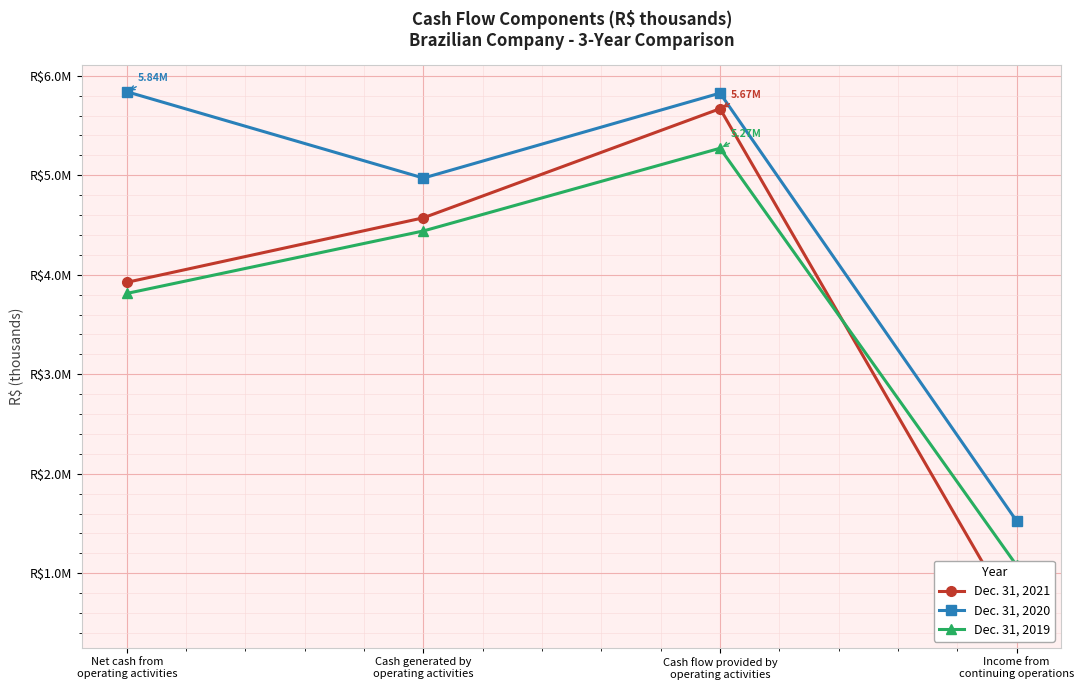

What is the difference between the maximum and minimum values in the Dec. 31, 2021 series?

5151231